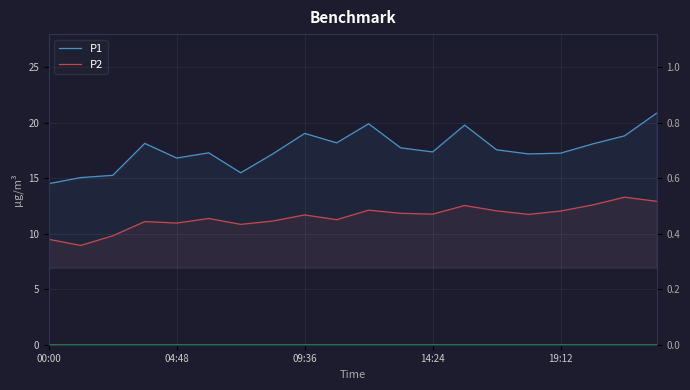

Is it true that P1 equals 19.1 at 09:36?

True